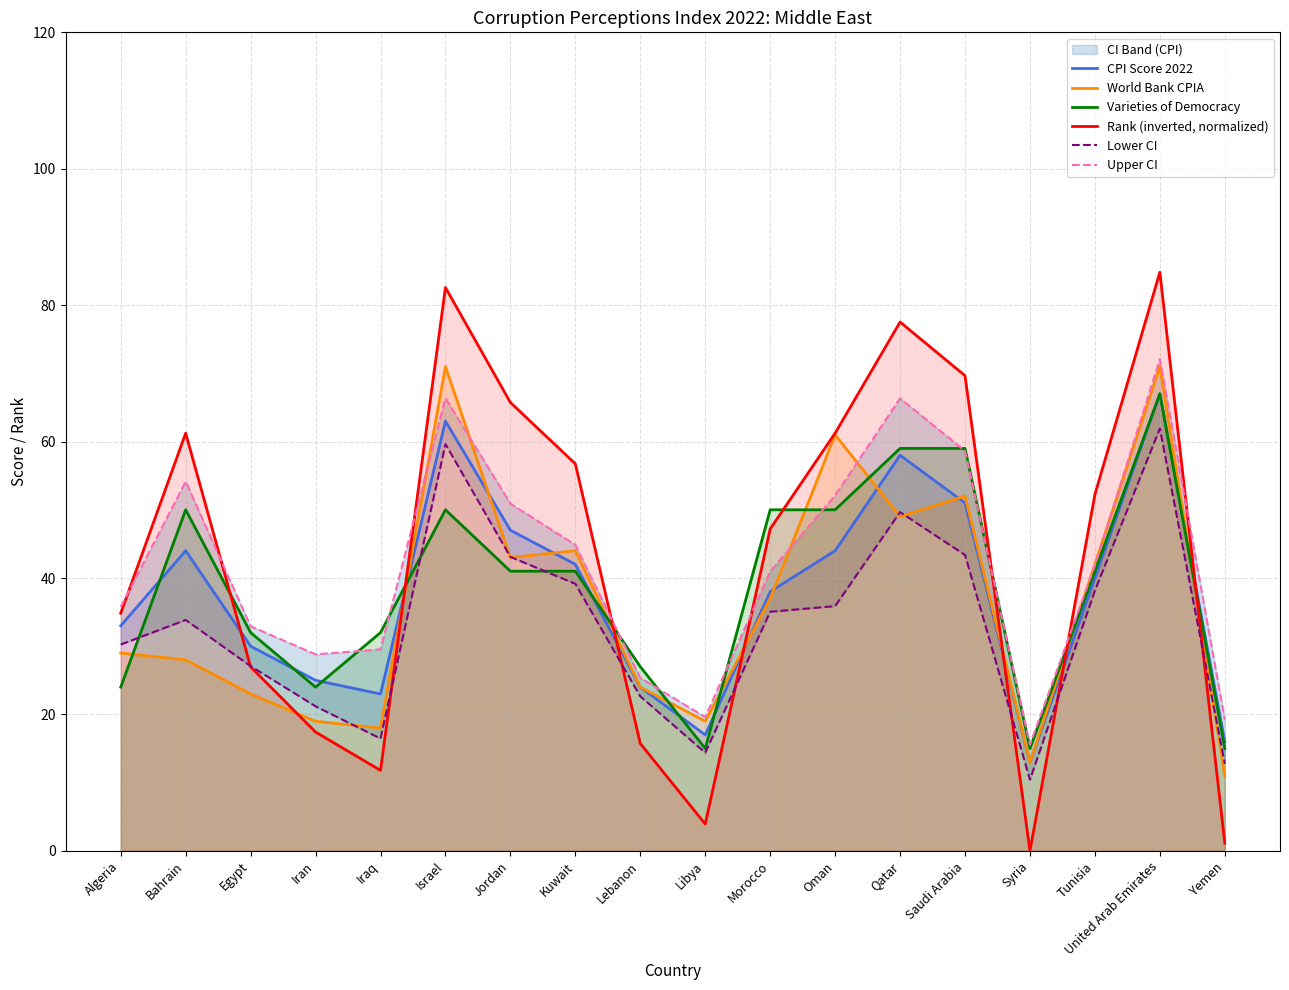

The Rank (inverted, normalized) series shows 61.2 at Oman. True or false?

True